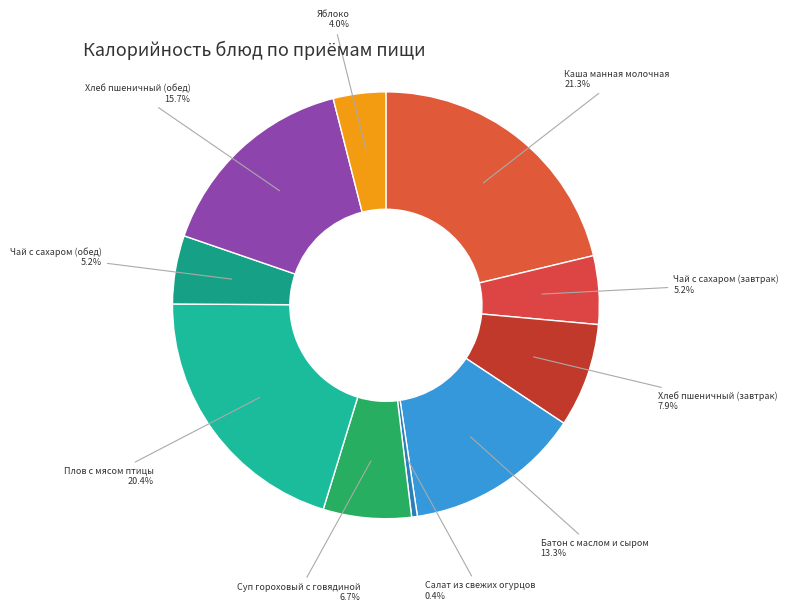

How many segments does this pie chart have?

10